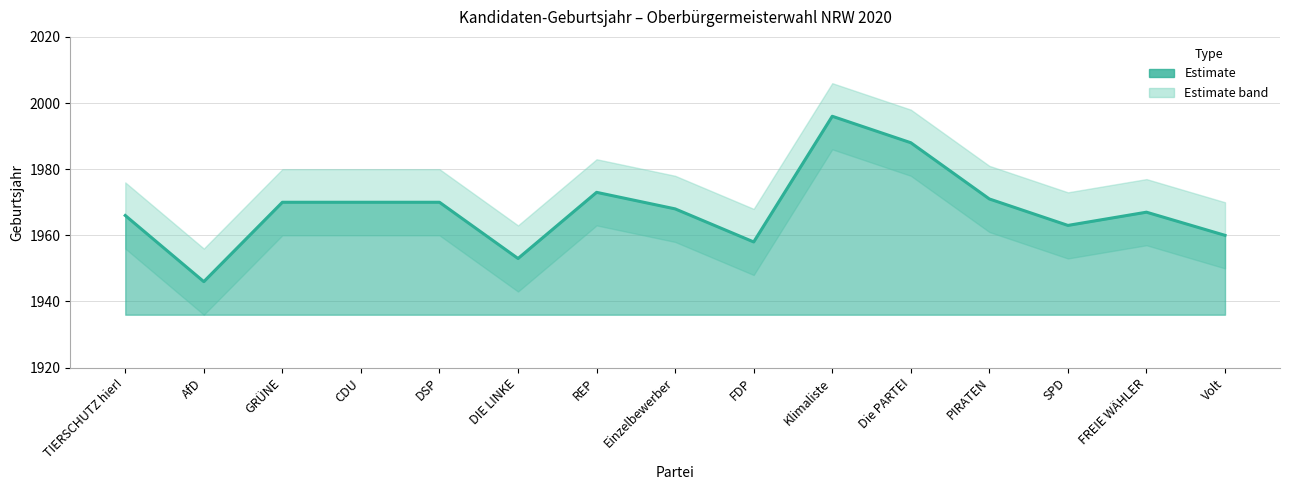

Reading left to right, list all the values displayed in this chart.

Geburtsjahr: 1966	1946	1970	1970	1970	1953	1973	1968	1958	1996	1988	1971	1963	1967	1960
Geburtsjahr_upper: 1976	1956	1980	1980	1980	1963	1983	1978	1968	2006	1998	1981	1973	1977	1970
Geburtsjahr_lower: 1956	1936	1960	1960	1960	1943	1963	1958	1948	1986	1978	1961	1953	1957	1950